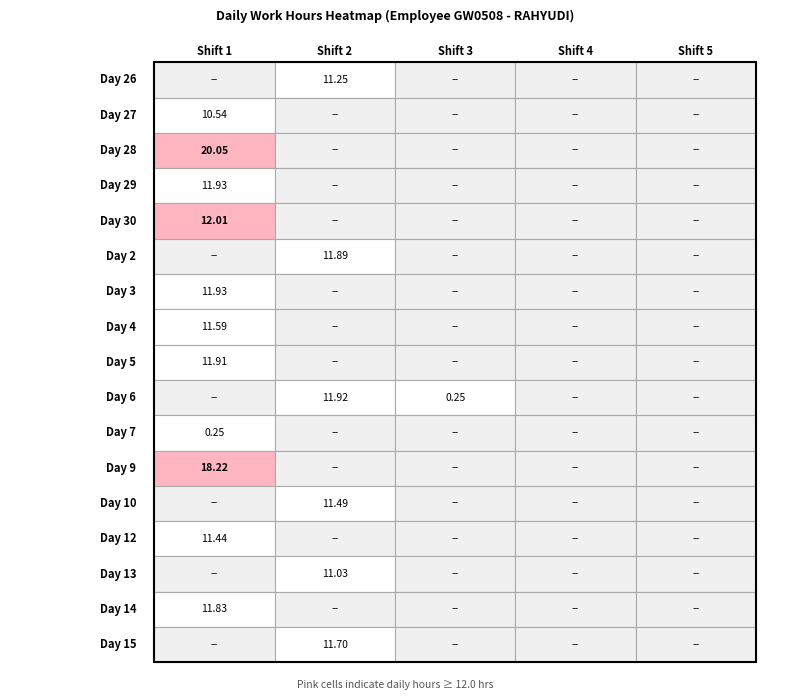

How many series are shown in this chart?

17